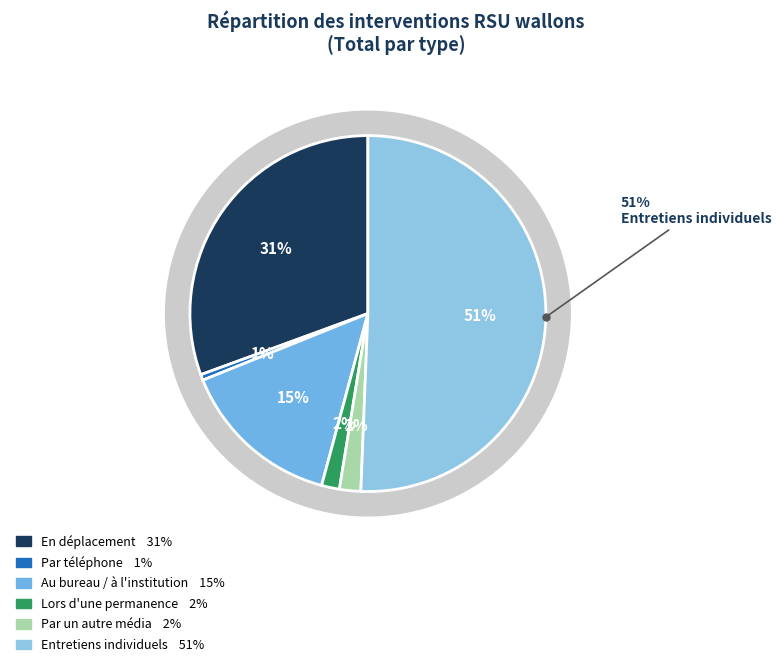

To the nearest percent, what is the difference between the largest and smallest slice percentages?

50%